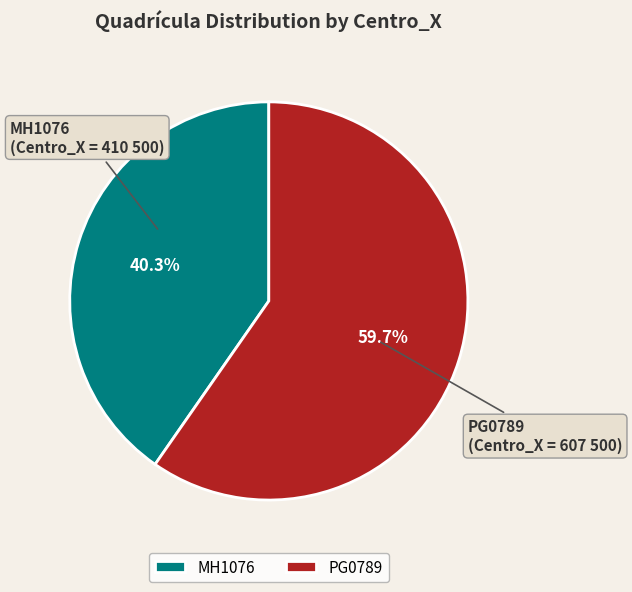

The MH1076 slice represents 40% of the pie. True or false?

True